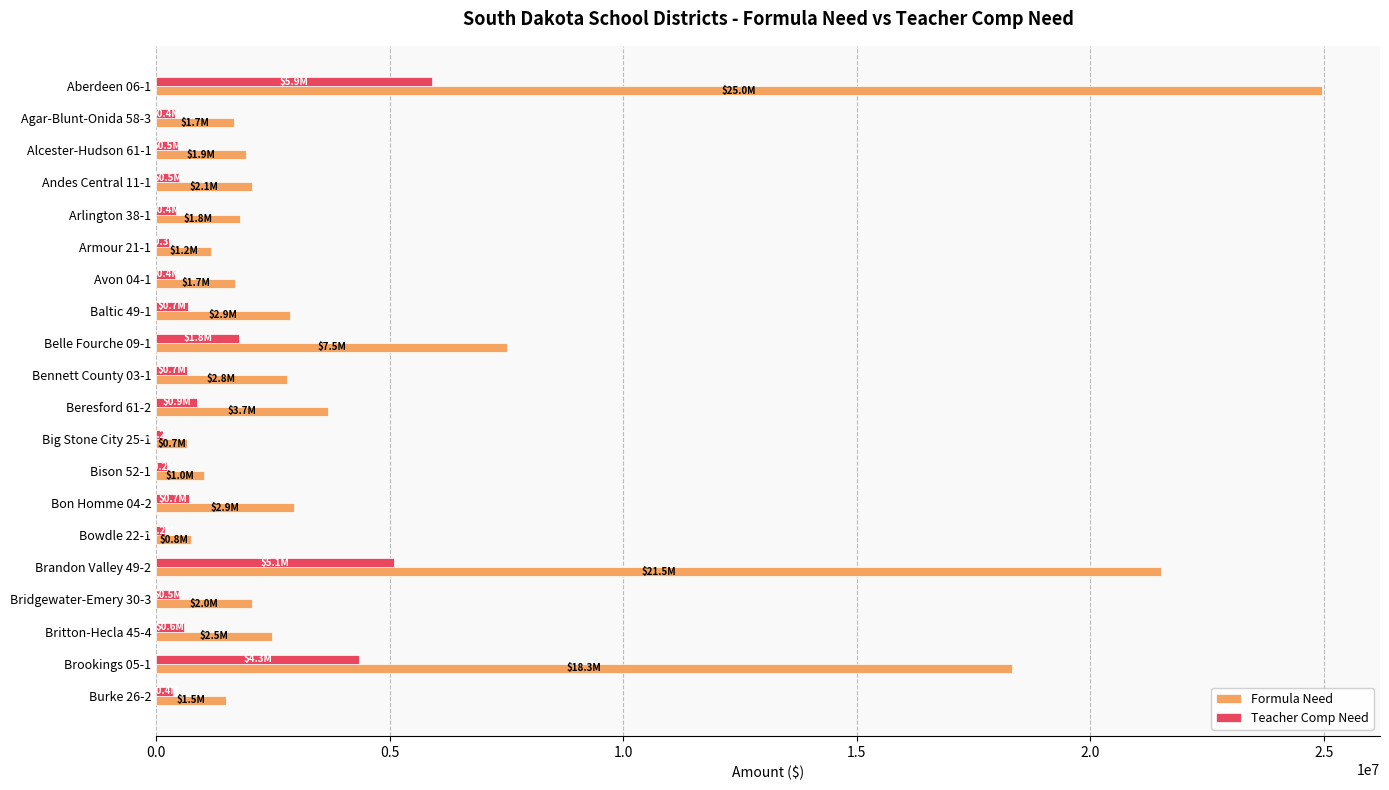

Where is Formula Need nearest to the value 12806163?

Belle Fourche 09-1